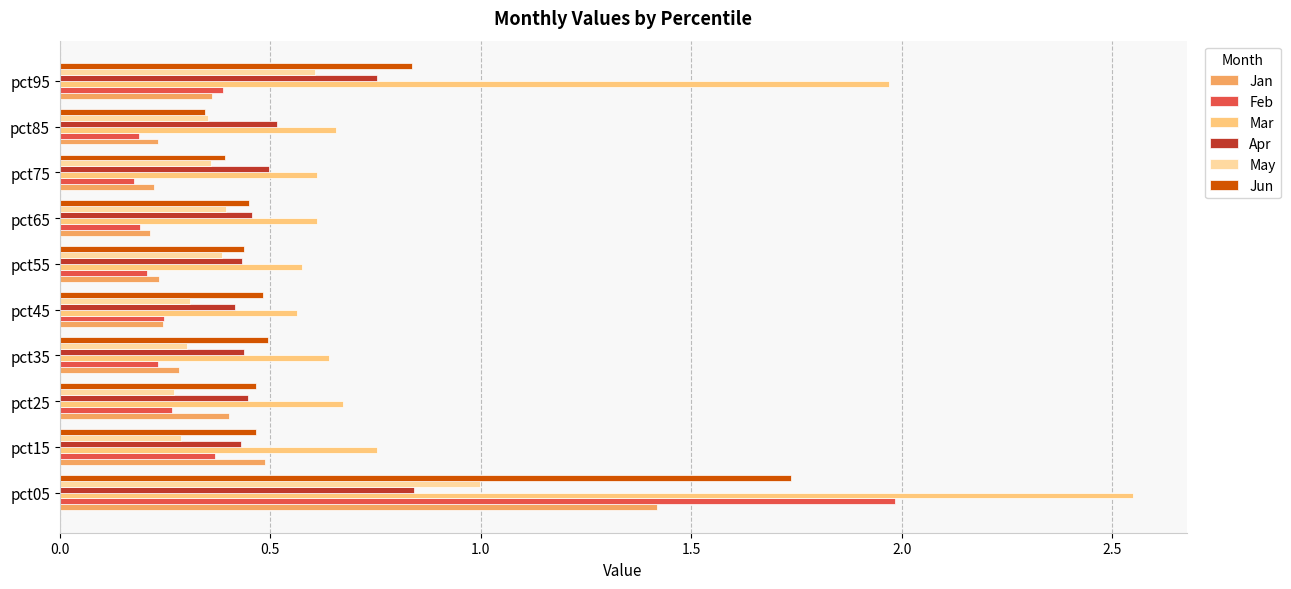

Which series changed the most between pct75 and pct95?

Mar